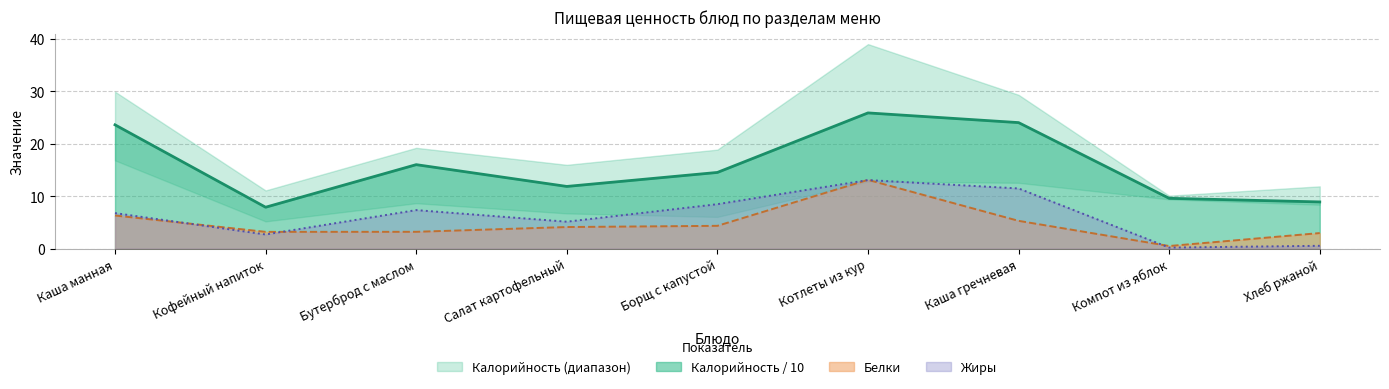

Read the Жиры value at Котлеты из кур.

13.1